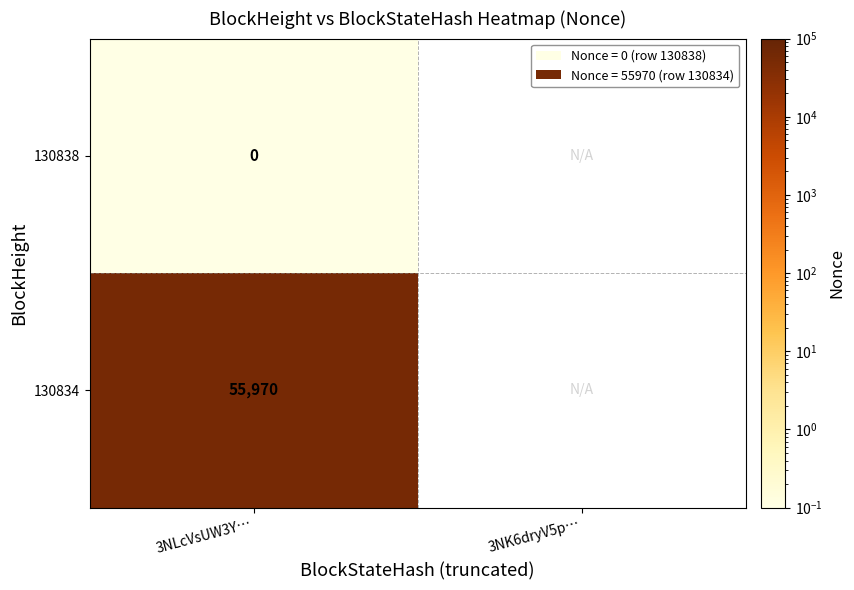

What is the spread (max minus min) of values at 3NLcVsUW3Y…?

55970.0